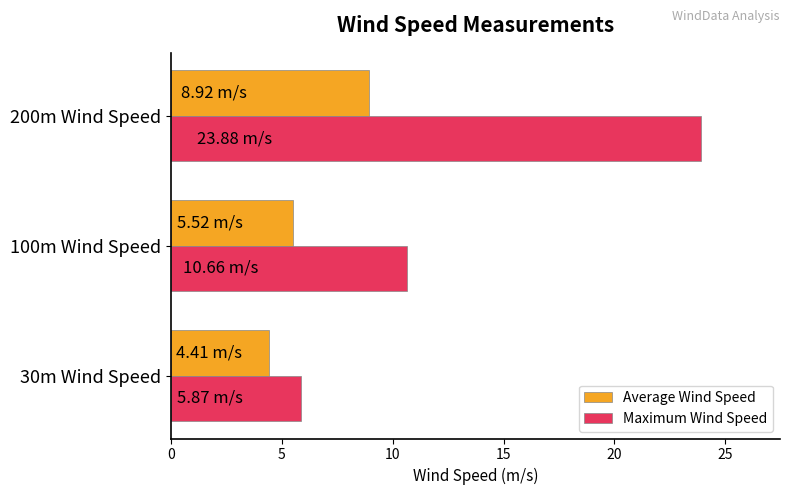

At which category is the sum across all series the highest?

200m Wind Speed